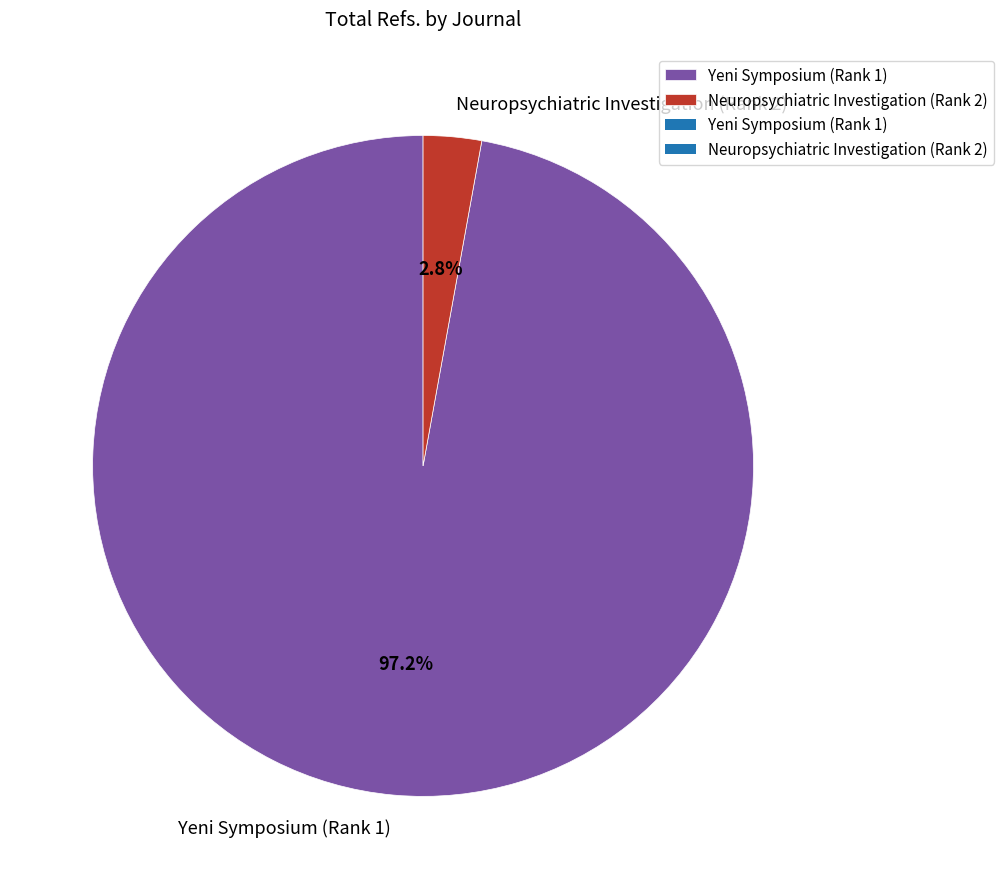

Is there a majority slice in this chart?

Yes